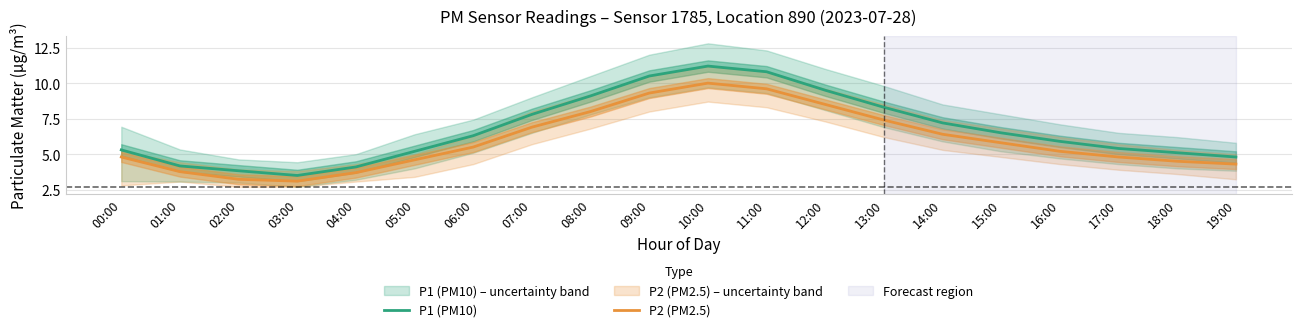

Rank the categories by P1 (PM10) value from lowest to highest.

03:00, 02:00, 04:00, 01:00, 19:00, 18:00, 05:00, 00:00, 17:00, 16:00, 06:00, 15:00, 14:00, 07:00, 13:00, 08:00, 12:00, 09:00, 11:00, 10:00